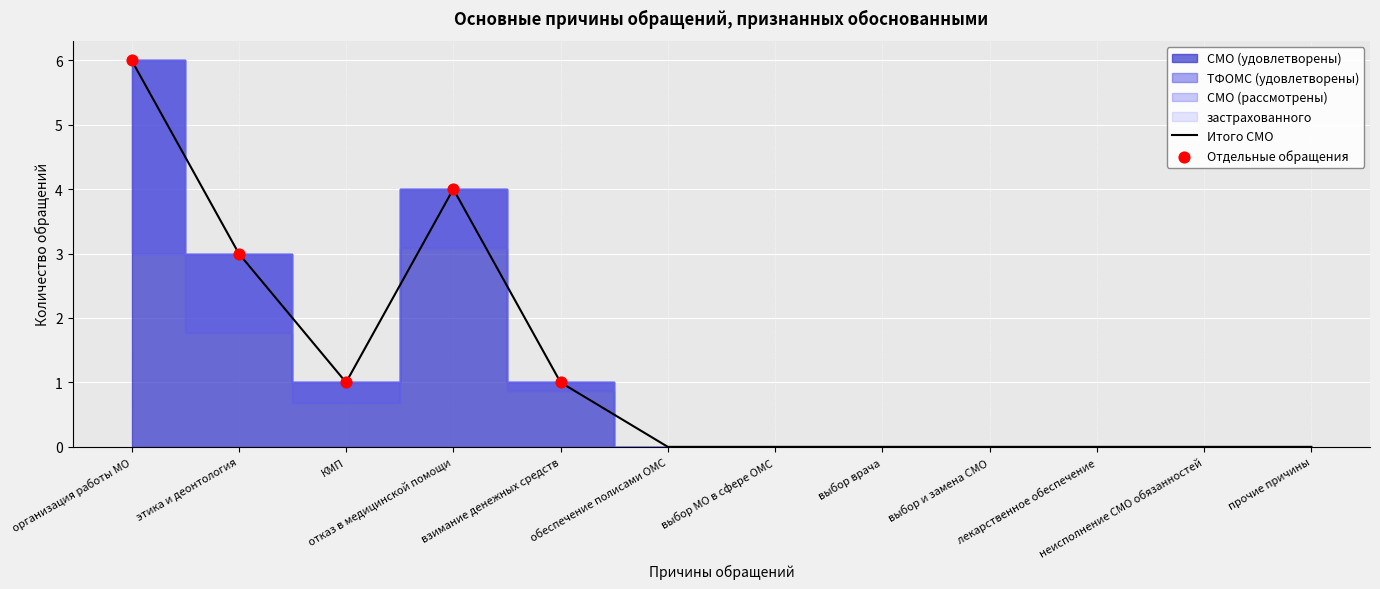

Which has a higher value, прочие причины or этика и деонтология?

этика и деонтология